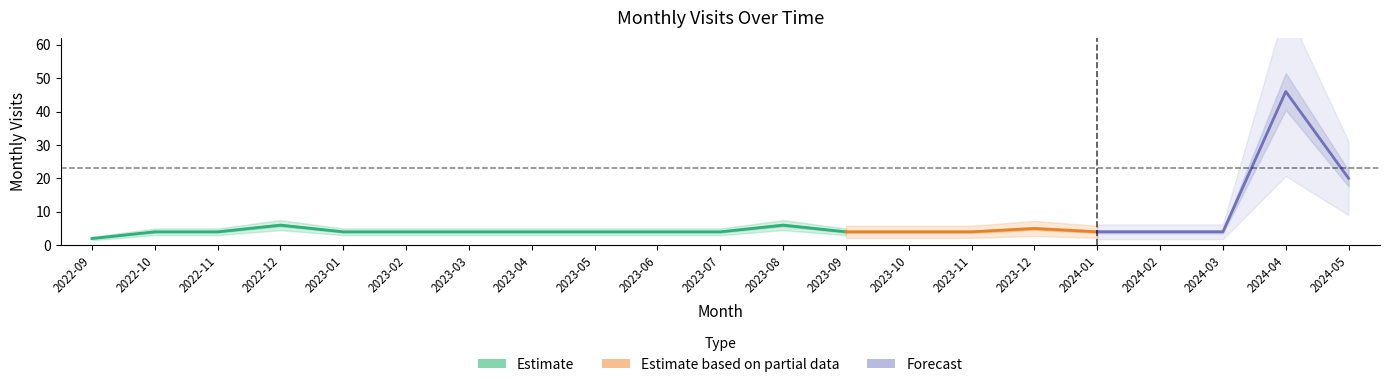

What is the change in value from 2022-09 to 2023-02?

+2